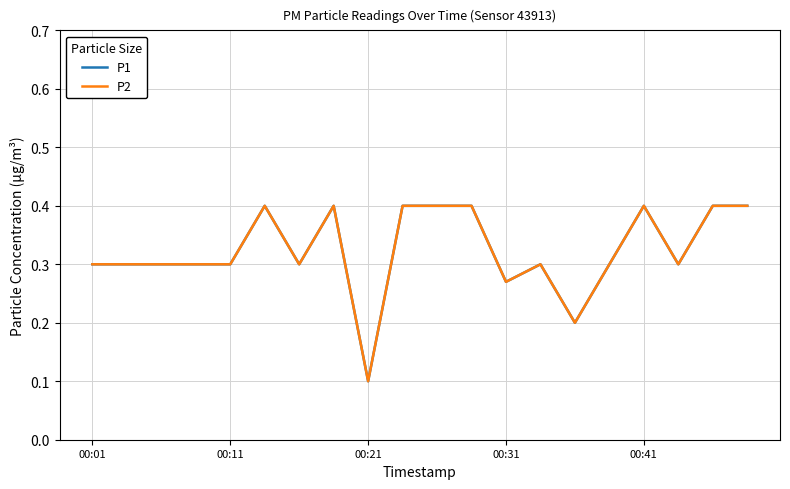

What is the value of the P1 point at the 13th from the left?

0.3